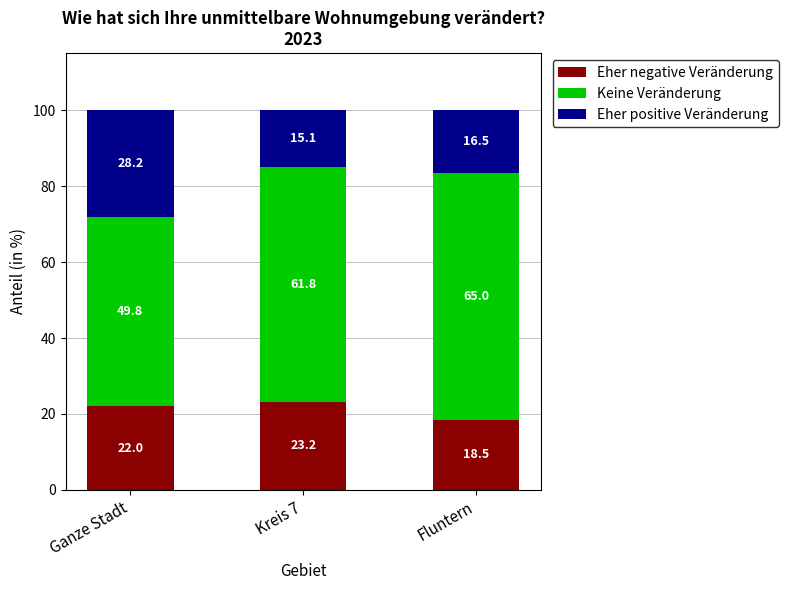

At which category is the sum across all series the highest?

Kreis 7